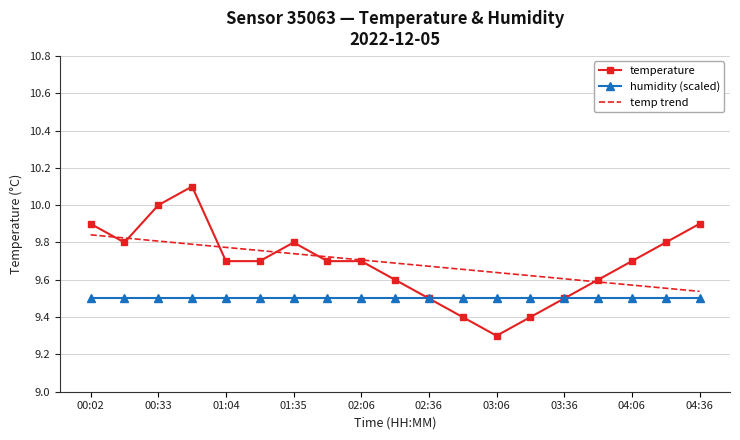

List the series in order of their peak value, lowest first.

humidity (scaled), temp trend, temperature